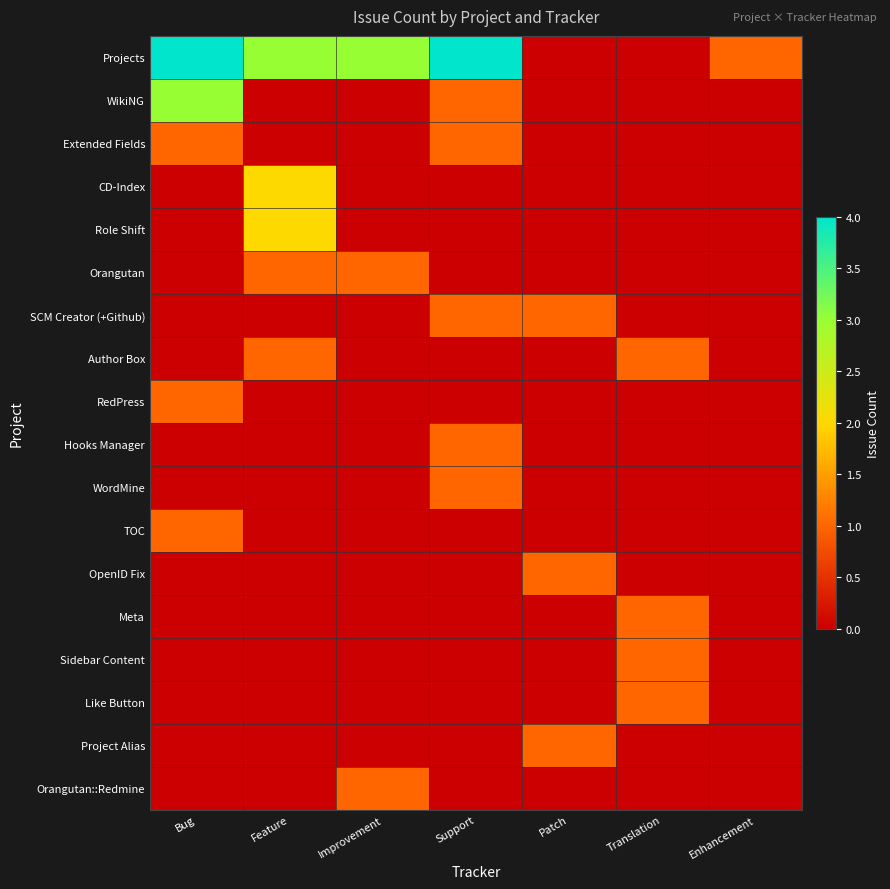

Rank the series at Patch from lowest to highest value.

Projects, WikiNG, Extended Fields, CD-Index, Role Shift, Orangutan, Author Box, RedPress, Hooks Manager, WordMine, TOC, Meta, Sidebar Content, Like Button, Orangutan::Redmine, SCM Creator (+Github), OpenID Fix, Project Alias